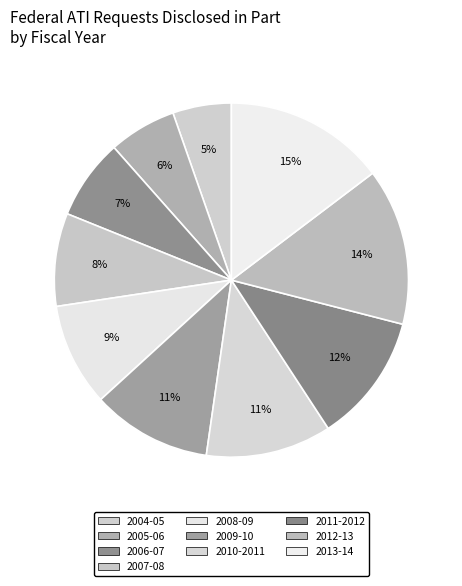

How many segments does this pie chart have?

10